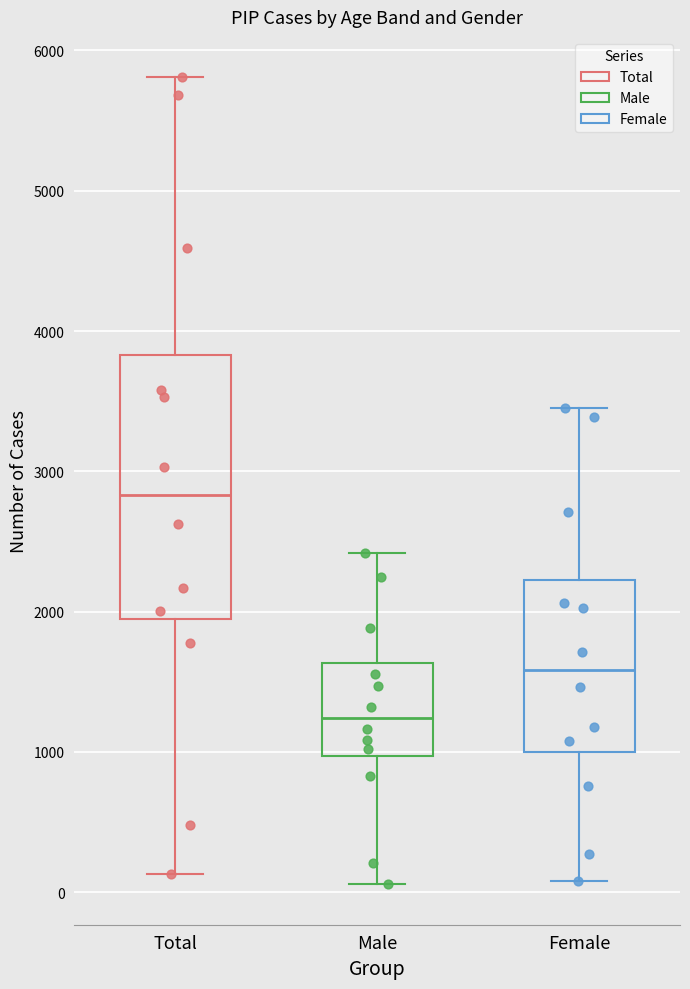

Reading left to right, transcribe this box plot: for each box, give where its median line is, the range the box spans, and where its two whiskers end, as read against the y-axis. The values are not printed on the chart, so give them approximately, as read against the axis.

Total: median 2800, box 1900 to 3800, whiskers 100 to 5800
Male: median 1200, box 1000 to 1600, whiskers 100 to 2400
Female: median 1600, box 1000 to 2200, whiskers 100 to 3400